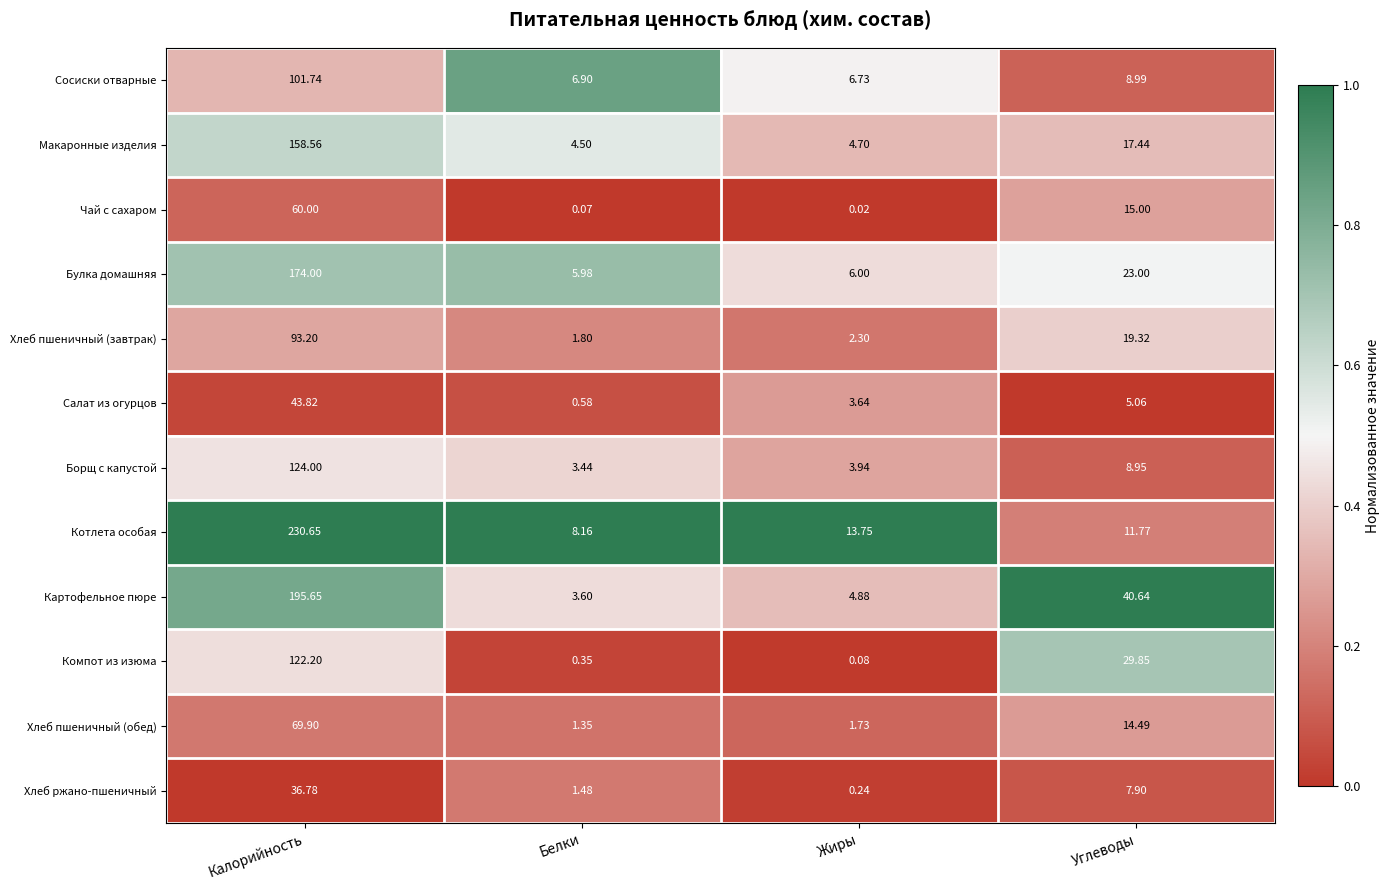

What is the total value across all series at Калорийность?

1410.5